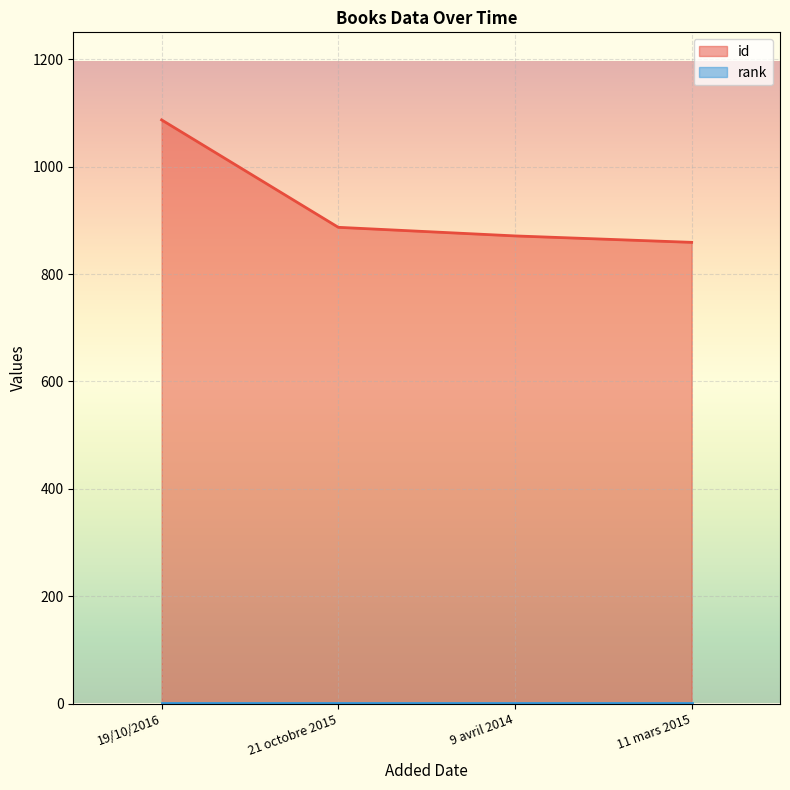

Reading left to right, what are all the values shown in this chart?

19/10/2016=1087	21 octobre 2015=887	9 avril 2014=871	11 mars 2015=859